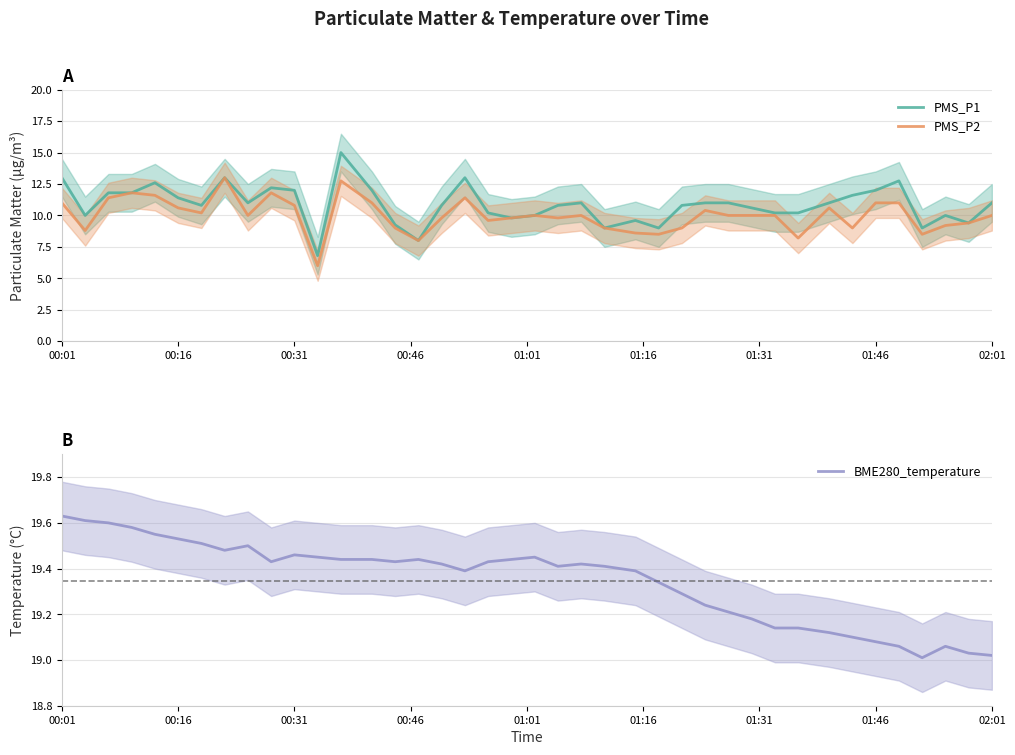

Which label corresponds to the largest value in the chart?

00:01